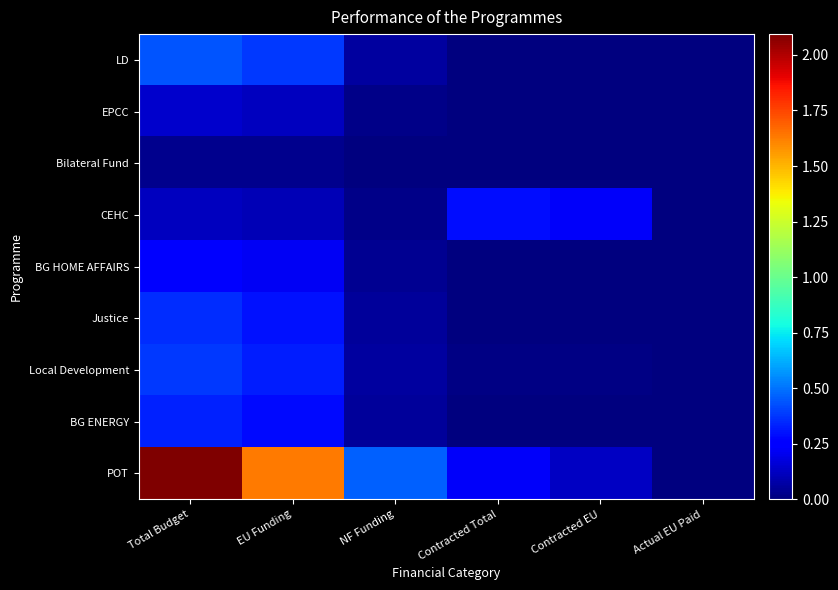

Which series has the largest total across all categories?

POT